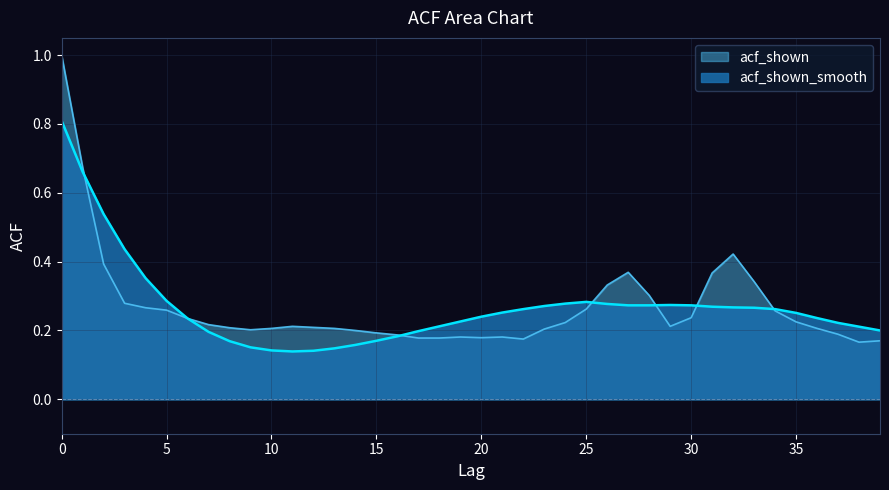

How many categories are shown in the chart?

40